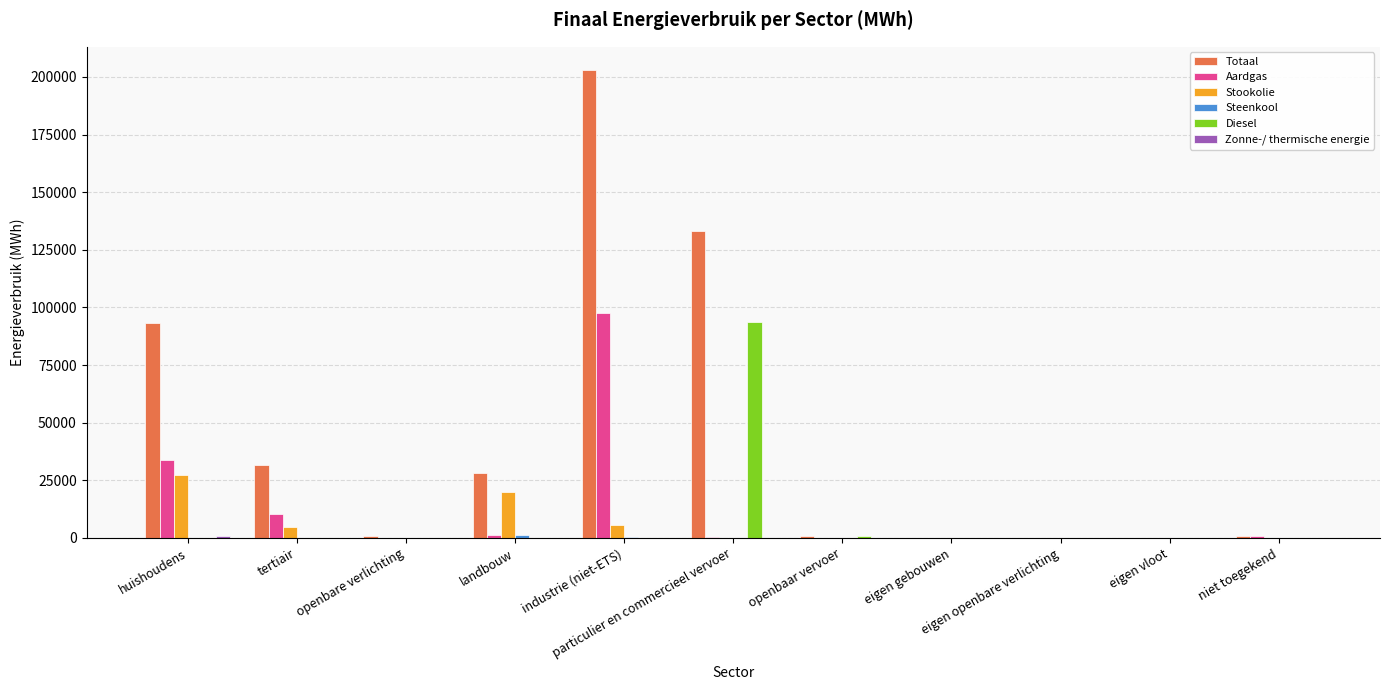

How many groups of bars are there?

11